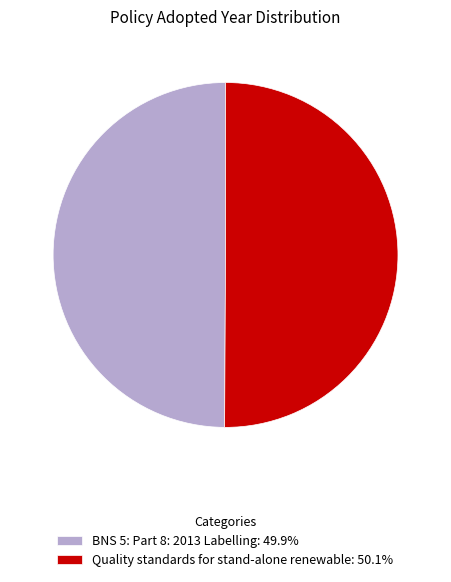

How many segments does this pie chart have?

2